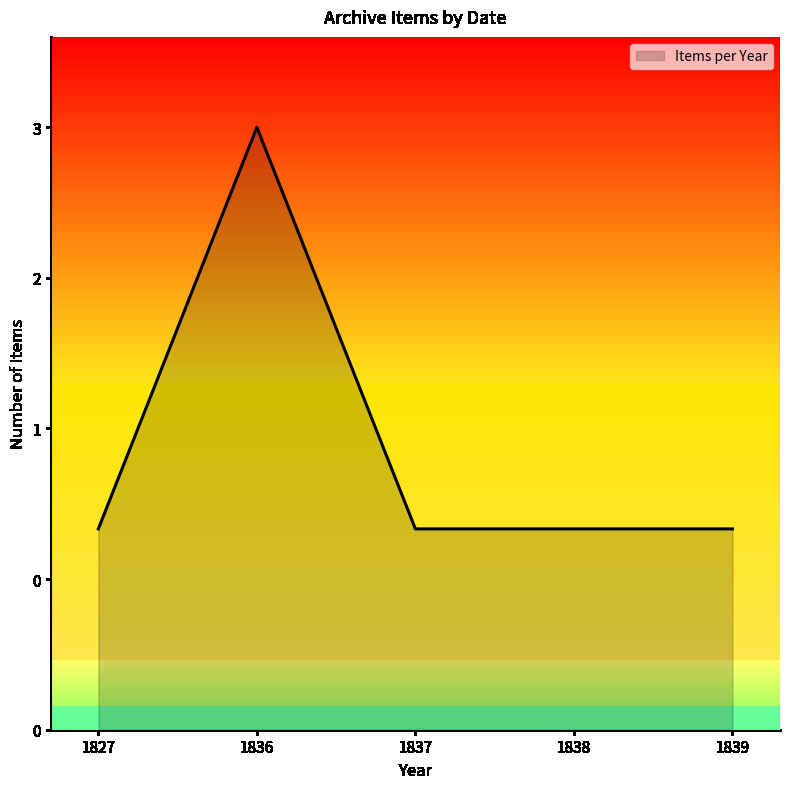

Is this an area chart (filled region under the line)?

Yes